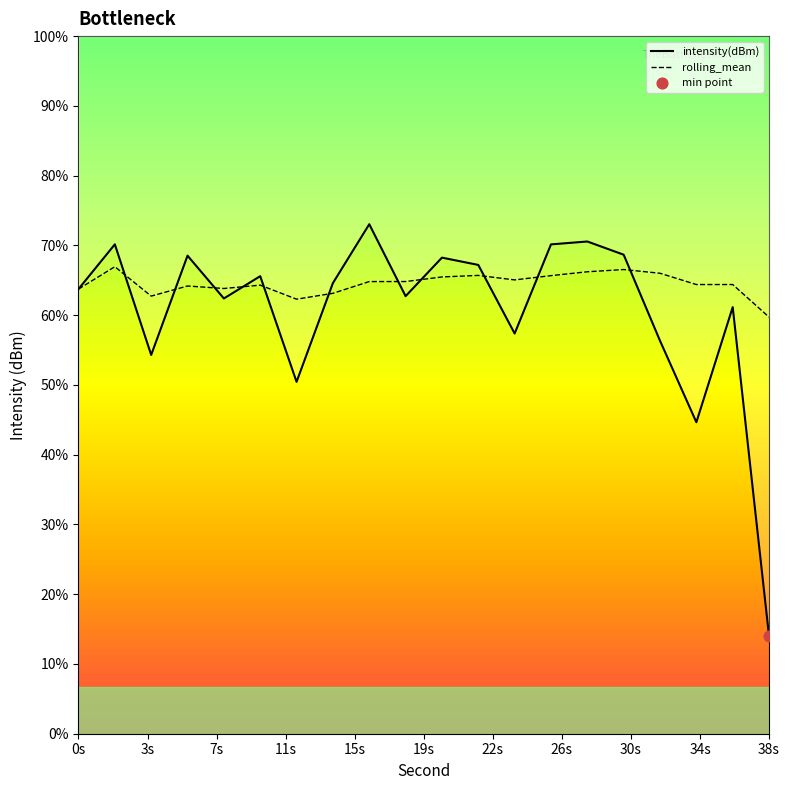

Which series contains the lowest Y value?

intensity(dBm)